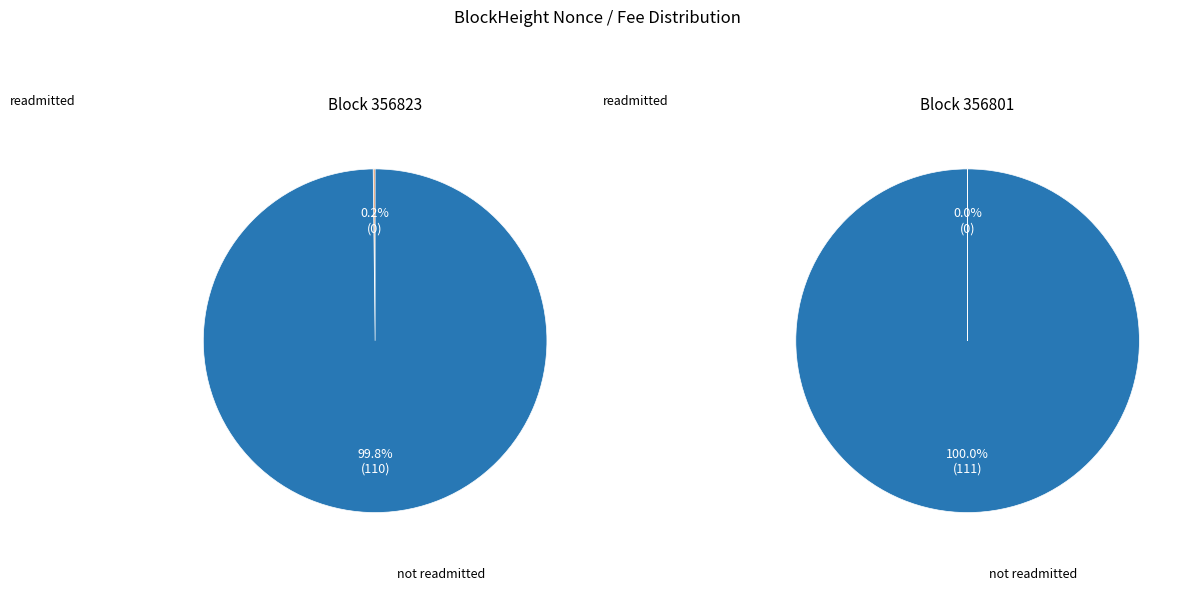

To the nearest percent, what is the combined percentage of 356801 and 356823?

100%